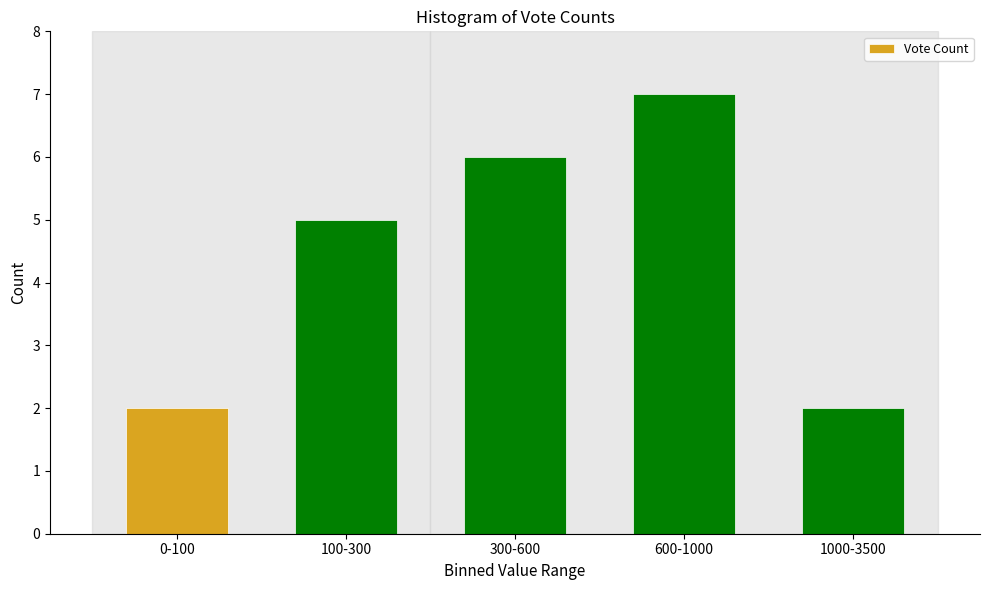

Reading left to right, what are all the values shown in this chart?

2	5	6	7	2